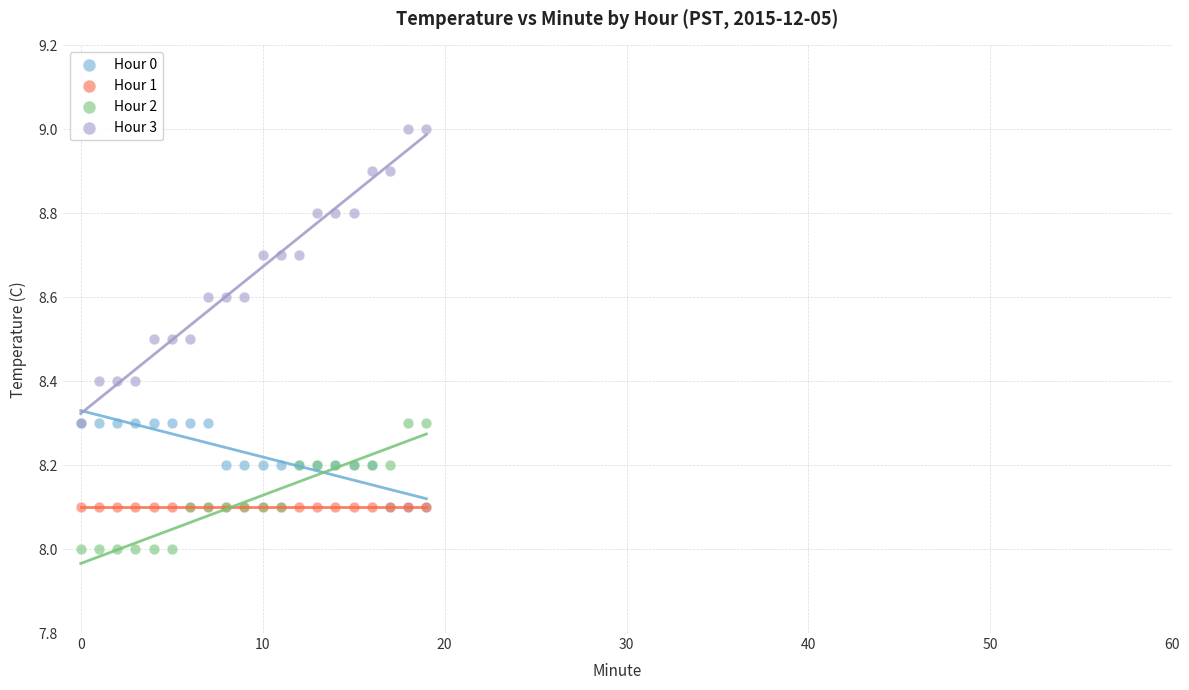

What are all the series names shown in the legend?

Hour 0, Hour 1, Hour 2, Hour 3